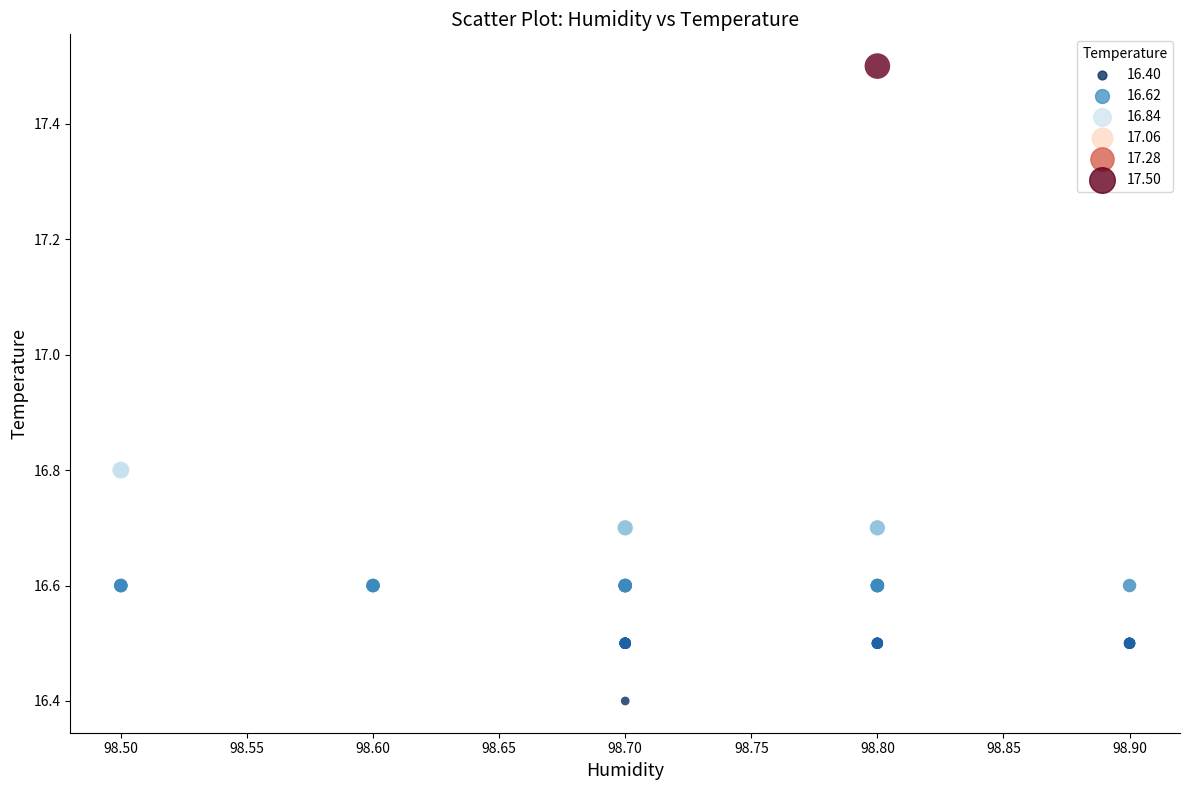

What Y value in the scatter plot is closest to 16?

16.4